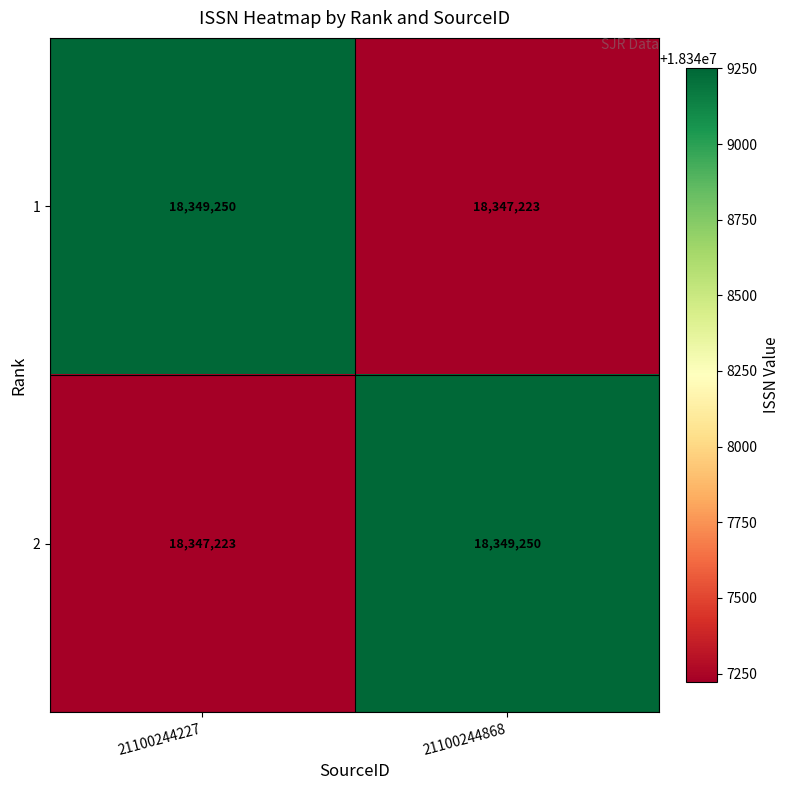

At how many categories does at least one series exceed 18348127?

2